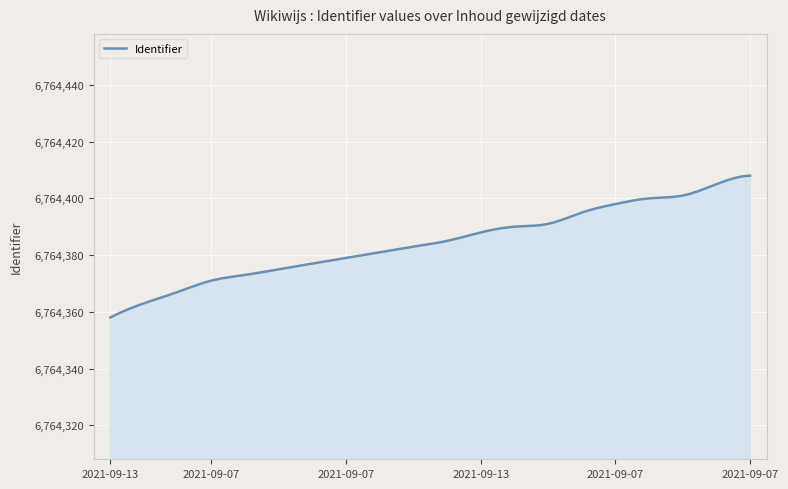

What is the difference between the maximum and minimum values?

50.0